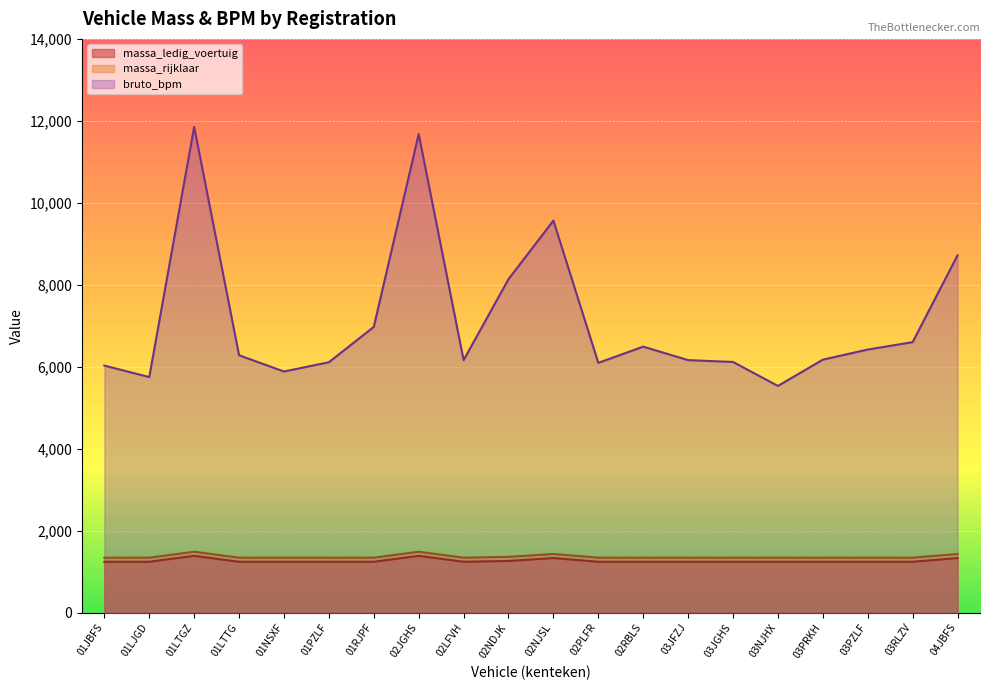

Which has a higher value, 03PZLF or 01LTTG?

03PZLF